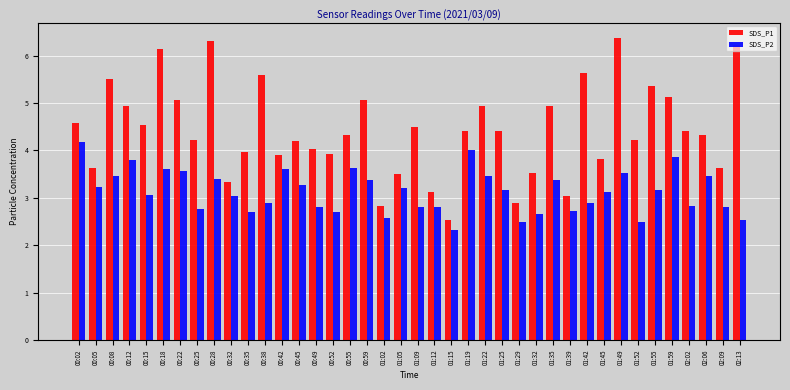

What is the total value across all series at 01:12?

5.9